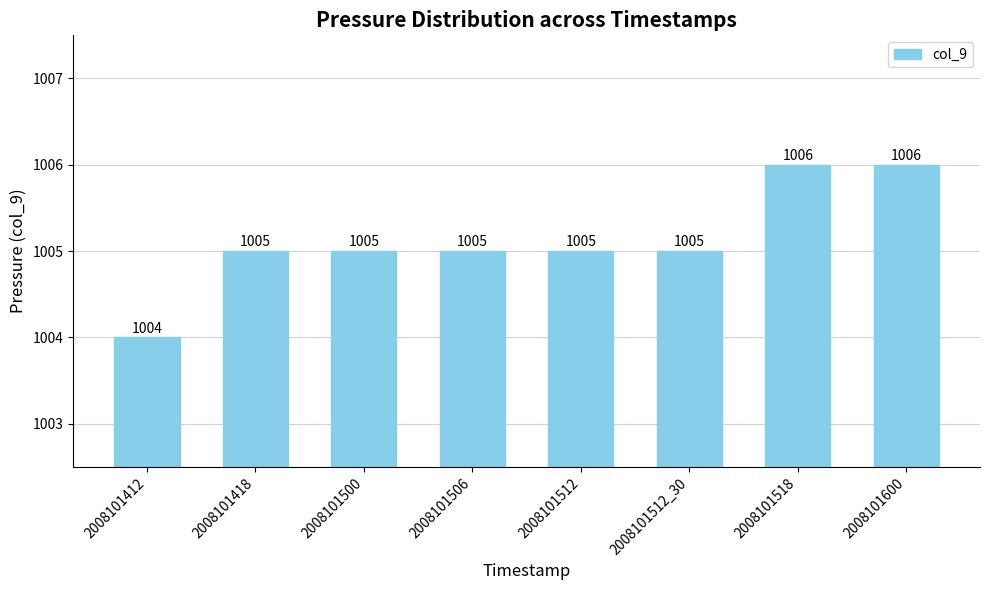

What is the label of the 5th bar from the right?

2008101506